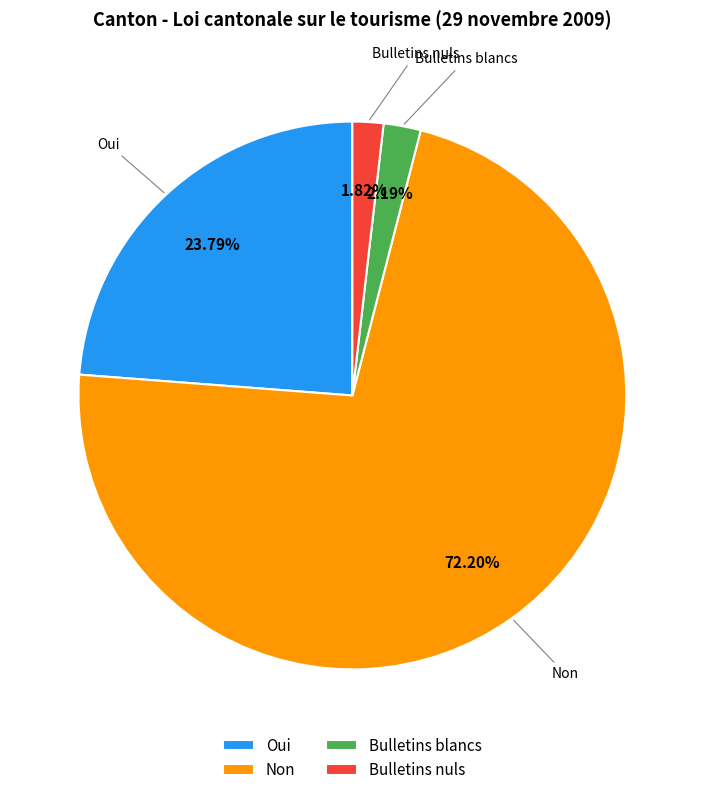

What percentage is the Non slice, to the nearest percent?

72%